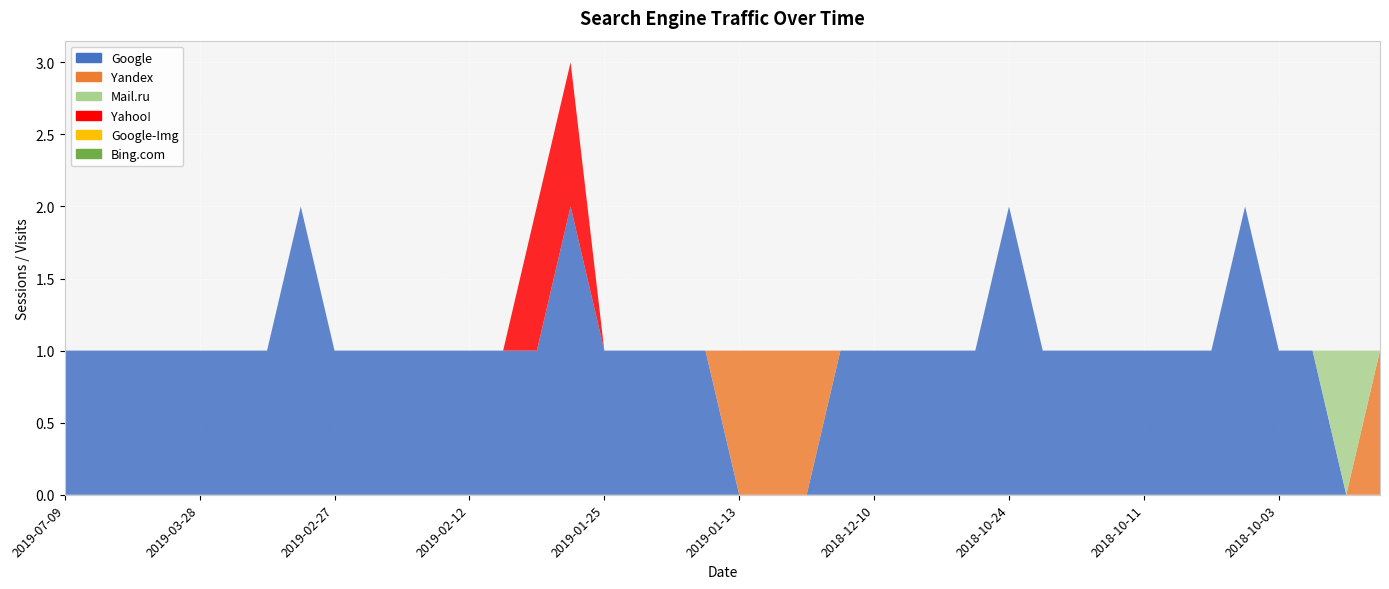

Reading left to right, extract all data points from this chart.

Google: 1	1	1	1	1	1	1	2	1	1	1	1	1	1	1	2	1	1	1	1	0	0	0	1	1	1	1	1	2	1	1	1	1	1	1	2	1	1	0	0
Yandex: 0	0	0	0	0	0	0	0	0	0	0	0	0	0	0	0	0	0	0	0	1	1	1	0	0	0	0	0	0	0	0	0	0	0	0	0	0	0	0	1
Mail.ru: 0	0	0	0	0	0	0	0	0	0	0	0	0	0	0	0	0	0	0	0	0	0	0	0	0	0	0	0	0	0	0	0	0	0	0	0	0	0	1	0
Yahoo!: 0	0	0	0	0	0	0	0	0	0	0	0	0	0	1	1	0	0	0	0	0	0	0	0	0	0	0	0	0	0	0	0	0	0	0	0	0	0	0	0
Google-Img: 0	0	0	0	0	0	0	0	0	0	0	0	0	0	0	0	0	0	0	0	0	0	0	0	0	0	0	0	0	0	0	0	0	0	0	0	0	0	0	0
Bing.com: 0	0	0	0	0	0	0	0	0	0	0	0	0	0	0	0	0	0	0	0	0	0	0	0	0	0	0	0	0	0	0	0	0	0	0	0	0	0	0	0